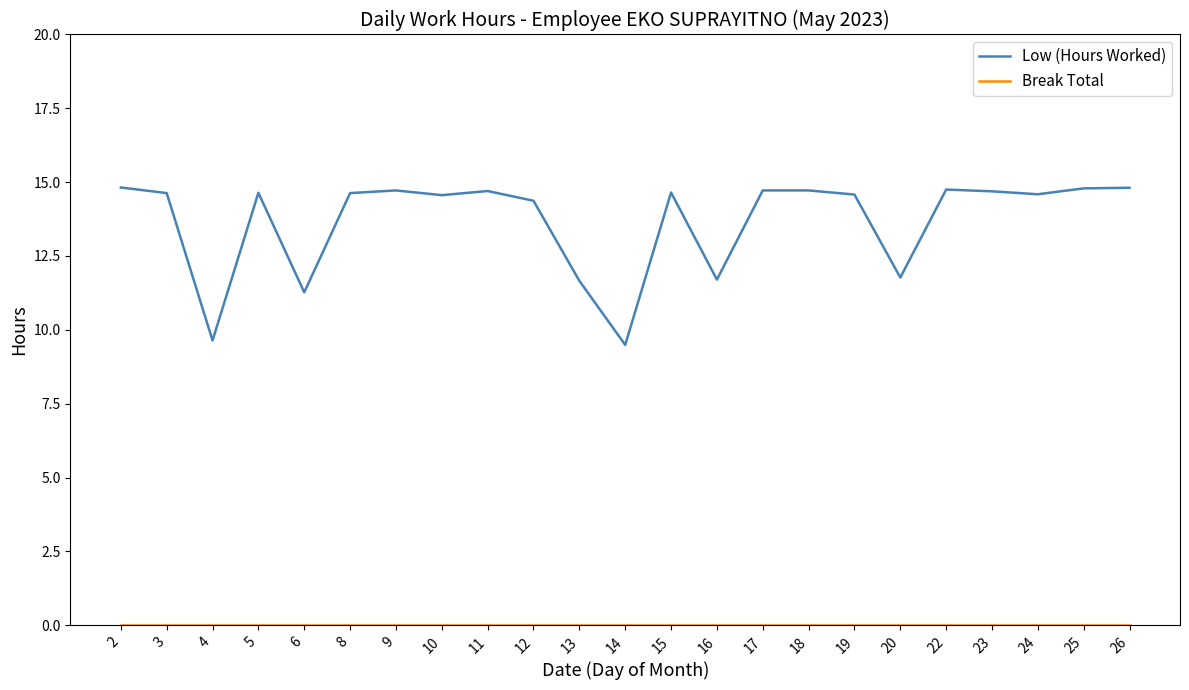

Does the chart display data point markers on the line(s)?

No